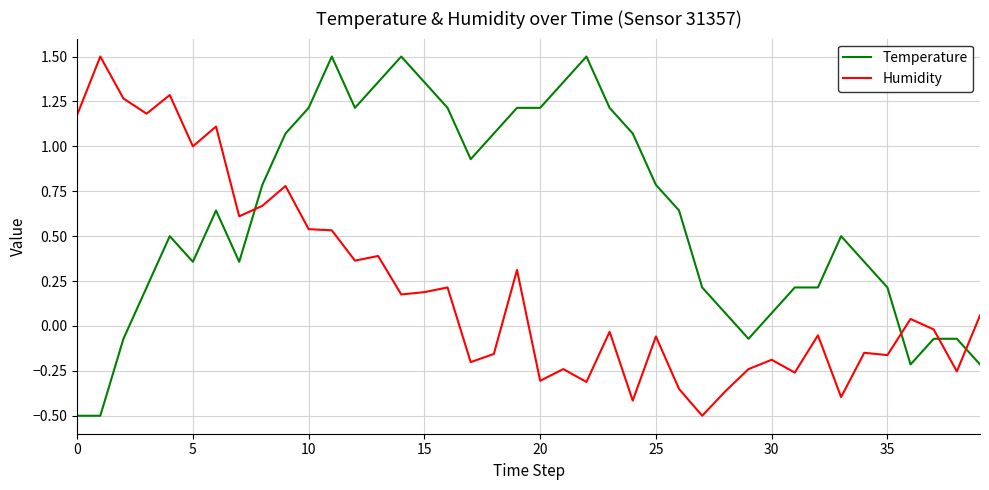

Which series has the largest total across all categories?

Temperature